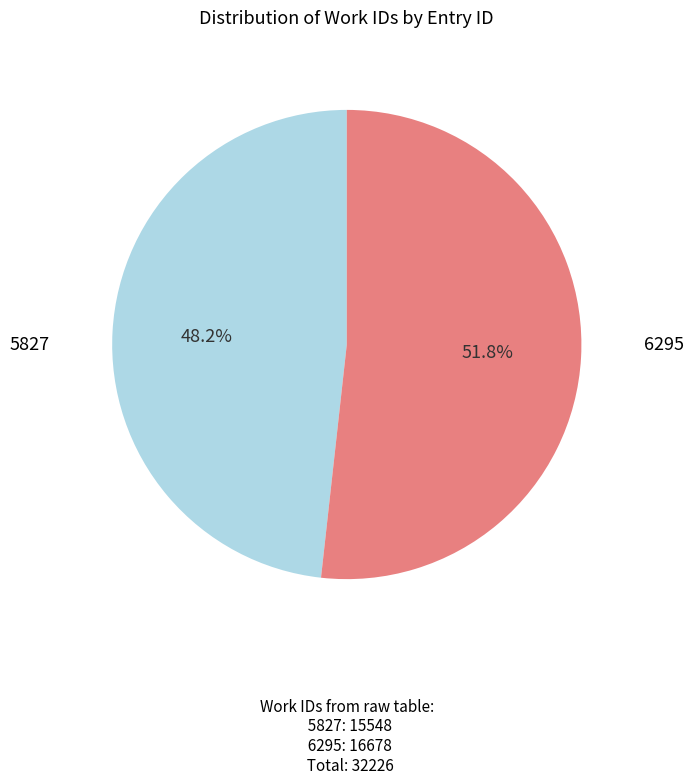

Is there a majority slice in this chart?

Yes